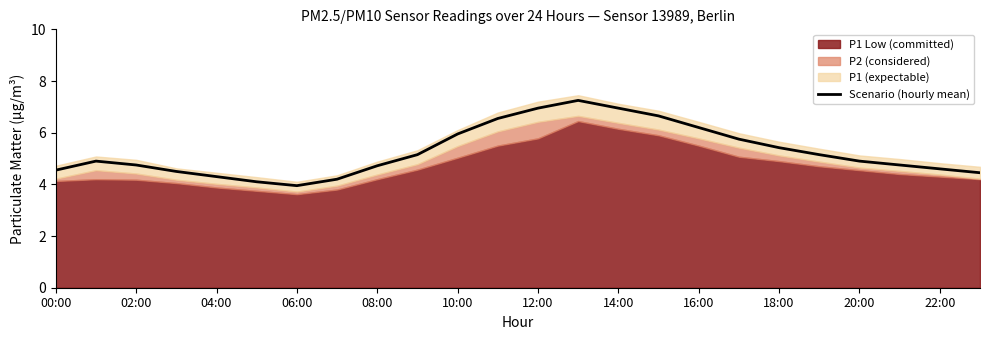

At which label does the data first exceed 4?

00:00